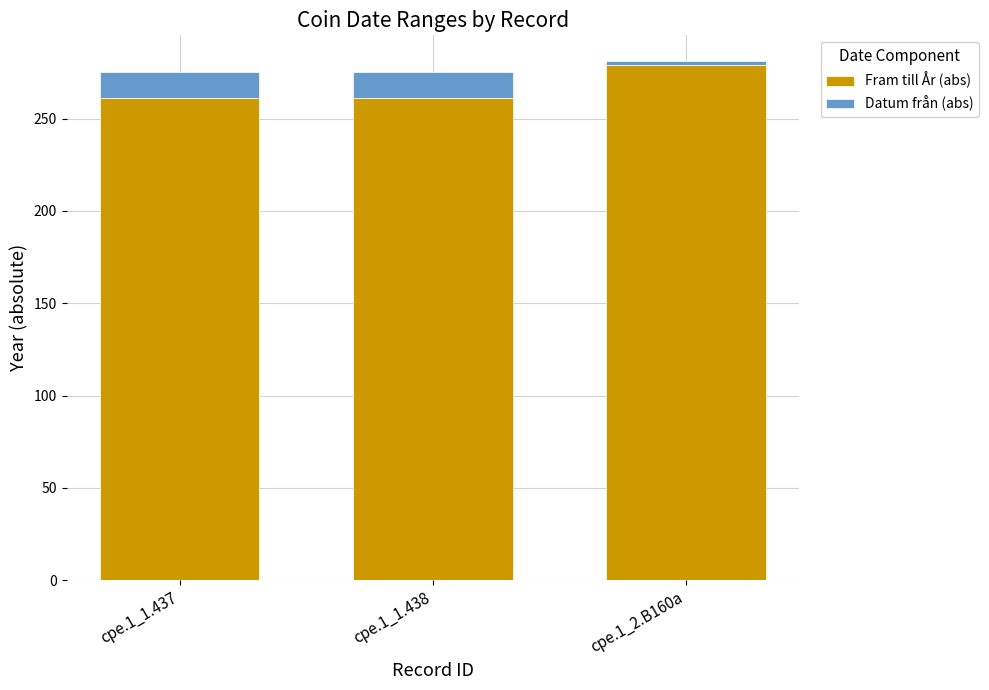

What is the average value of the Fram till År (abs) series?

267